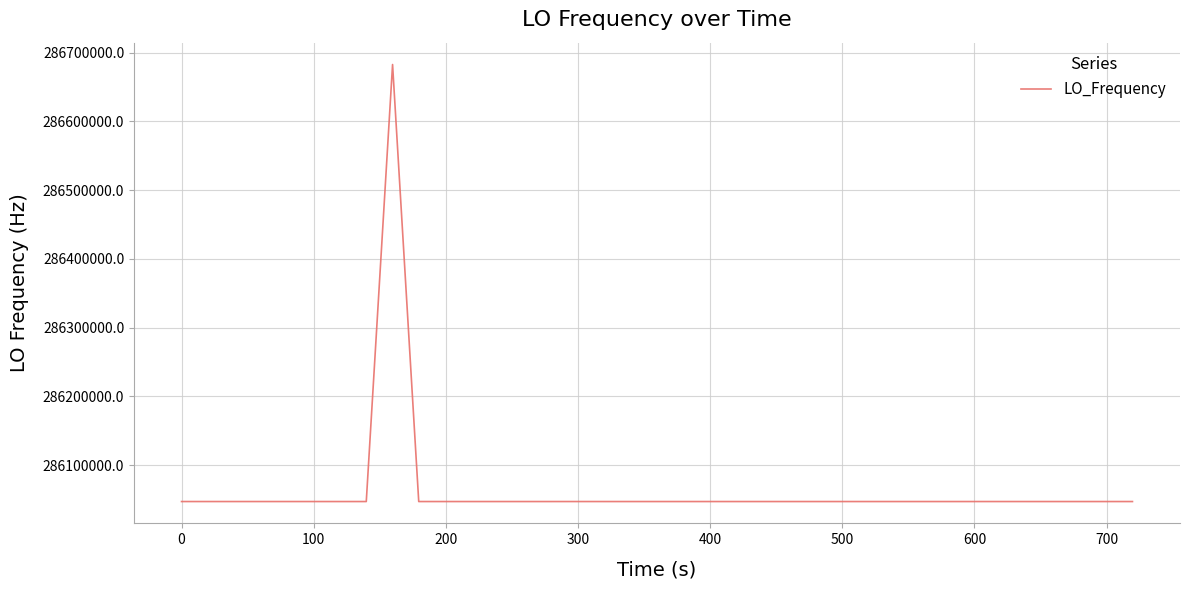

What is the difference between the maximum and minimum values?

635708.6